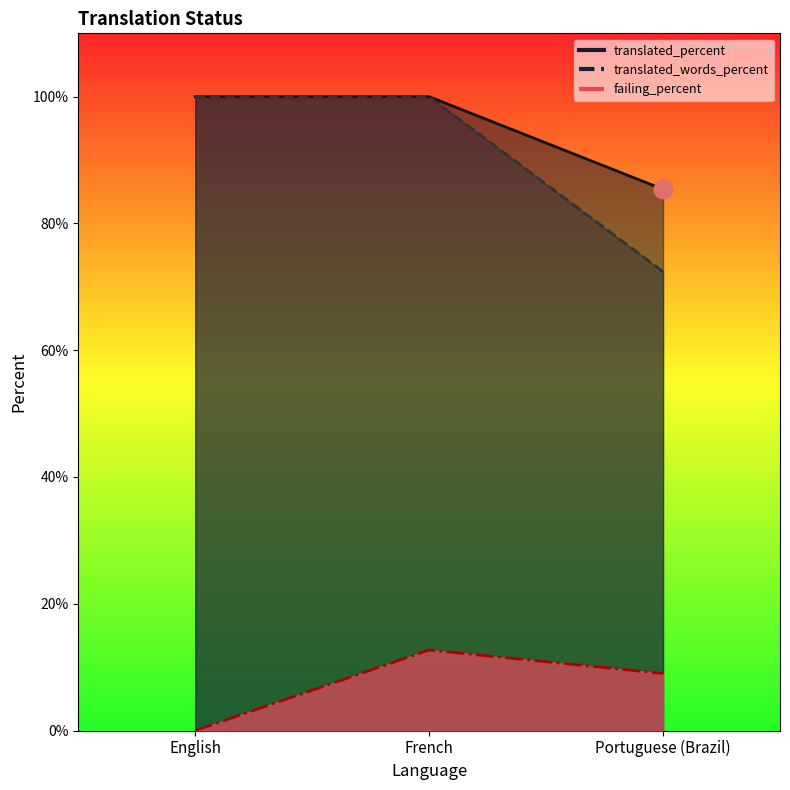

At how many categories does at least one series exceed 18?

3